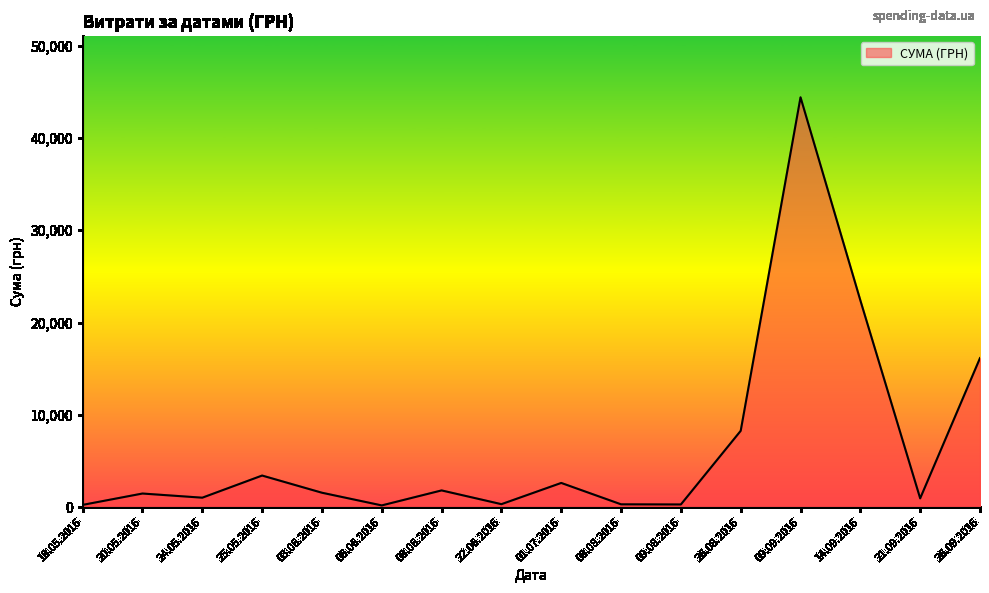

True or false: the data shows 186.0 at 06.06.2016.

True